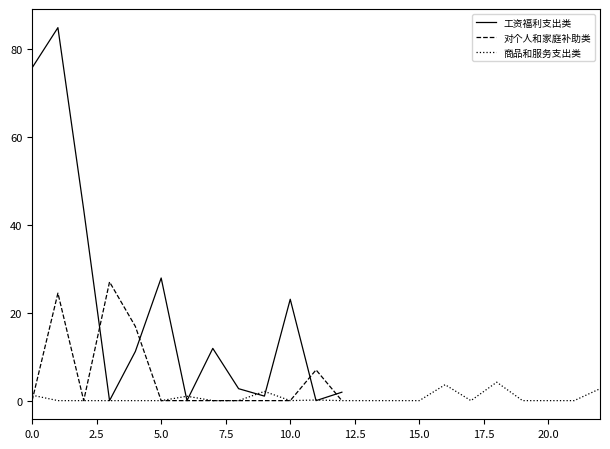

How many lines are shown in the chart?

3